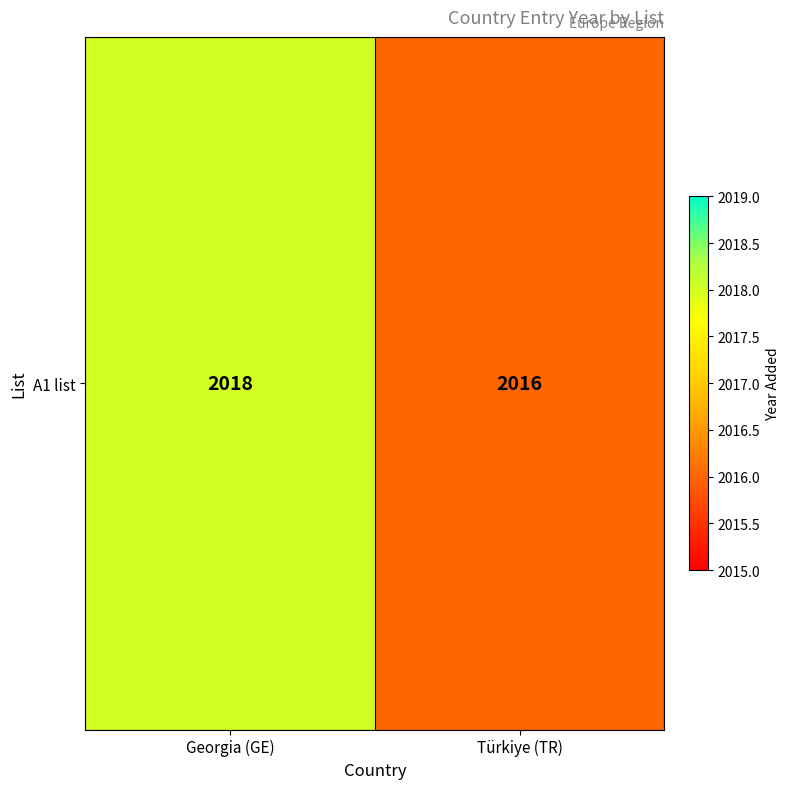

Reading left to right, what are all the values shown in this chart?

Georgia (GE)=2018	Türkiye (TR)=2016